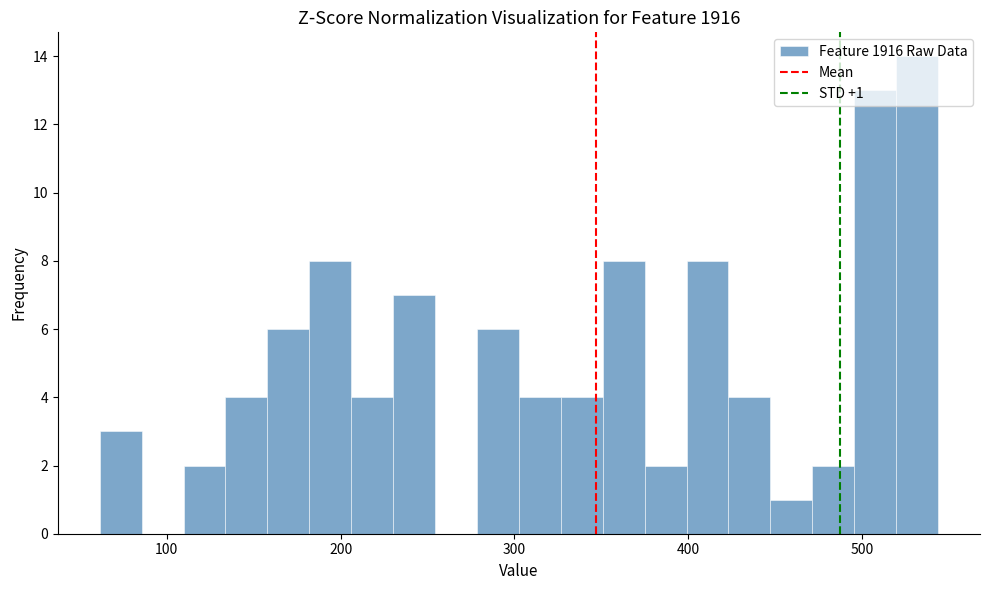

Around what value on the x-axis is the tallest bar? Give the approximate position of its centre, as read against the axis.

530